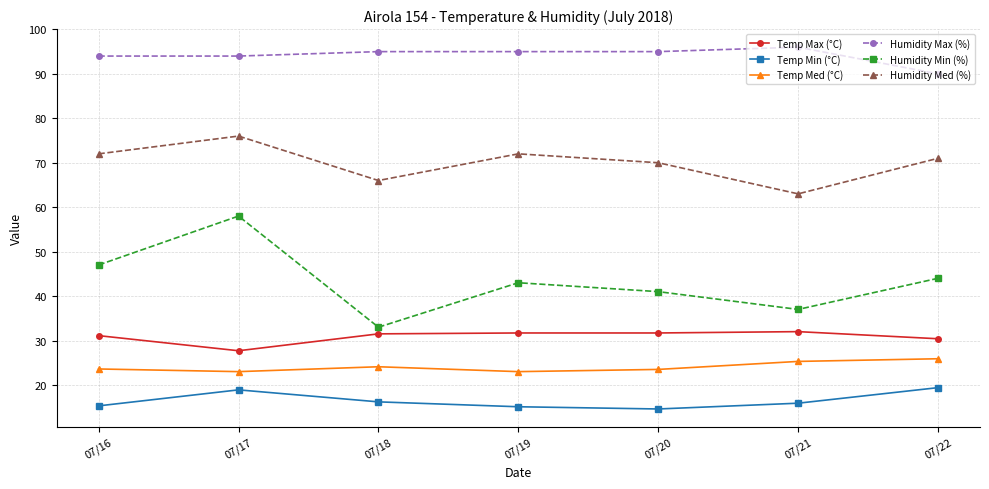

Does the chart have visible grid lines?

Yes